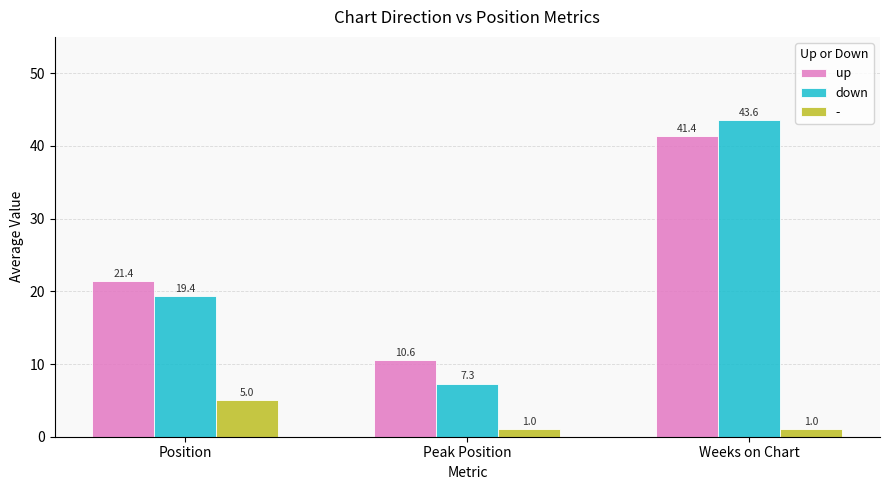

What are all the series names shown in the legend?

up, down, -